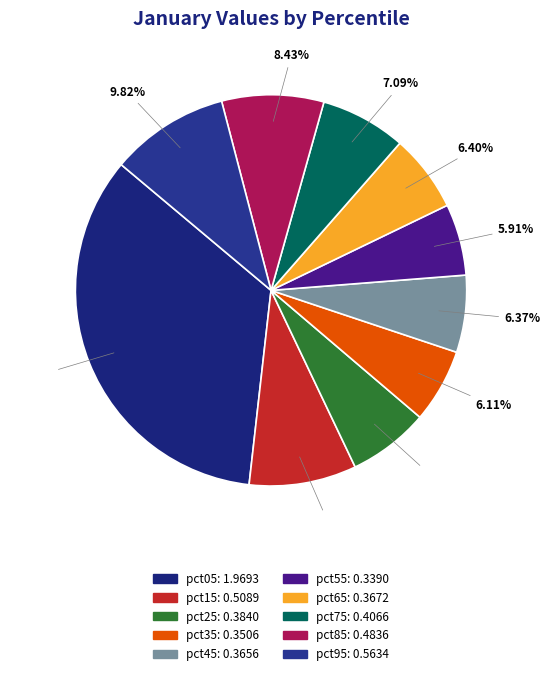

Is there a majority slice in this chart?

No